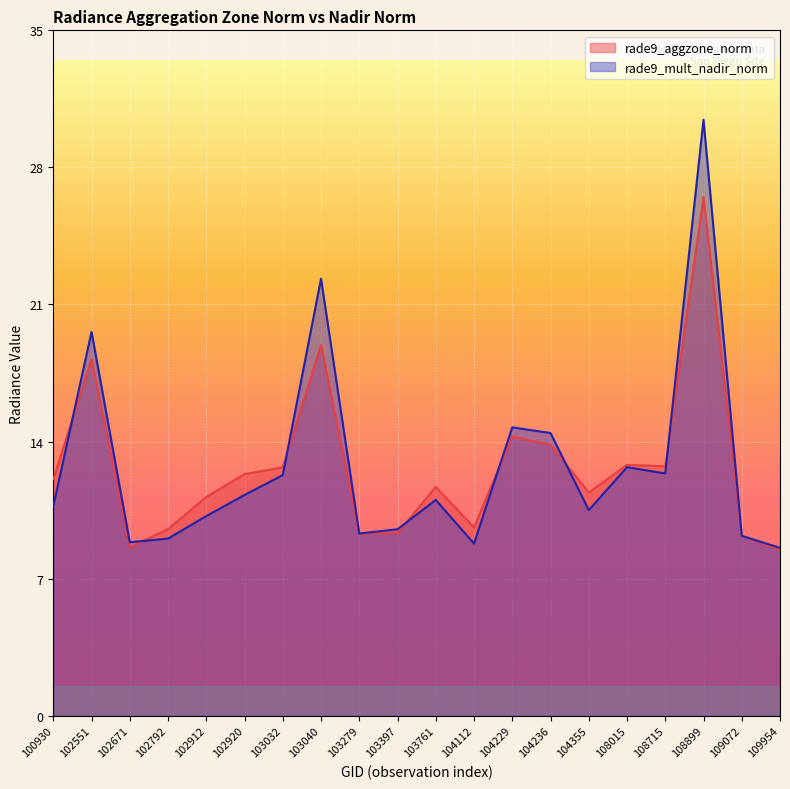

How many intersections are there between rade9_mult_nadir_norm and rade9_aggzone_norm?

7